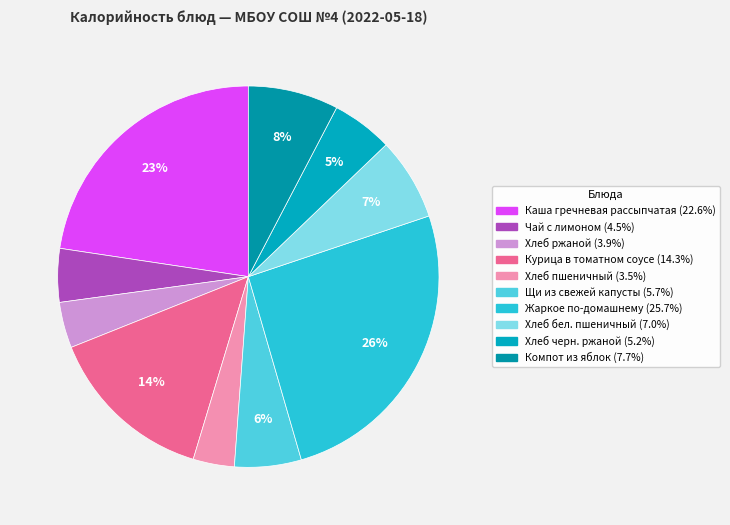

How many slices are in this pie chart?

10